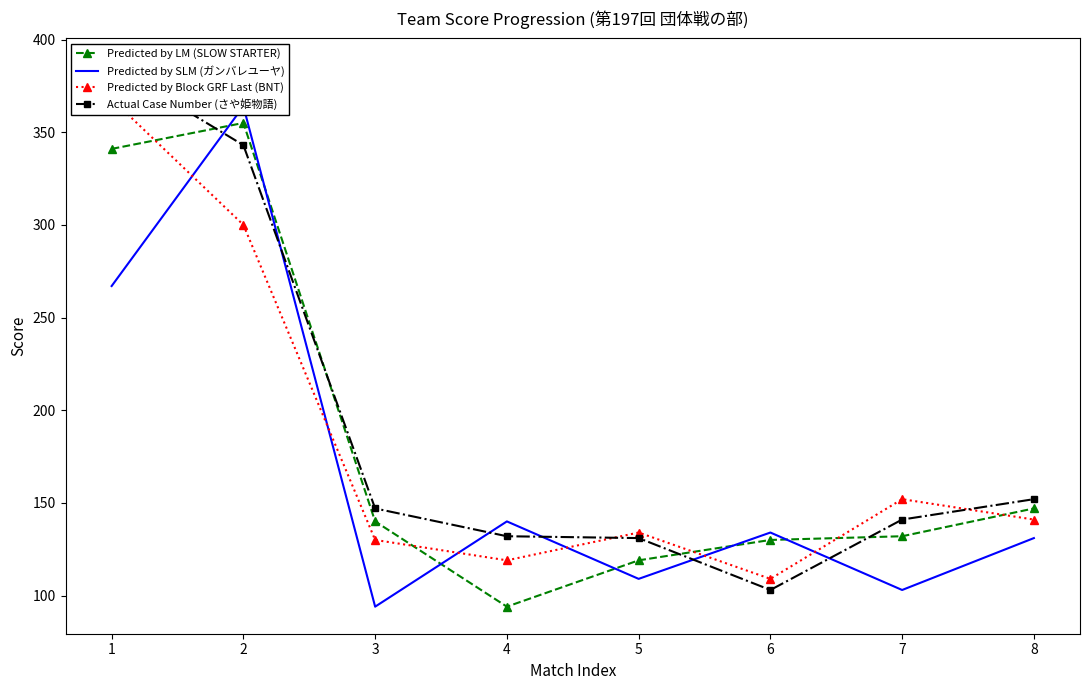

The Predicted by LM (SLOW STARTER) series shows 147 at 8. True or false?

True